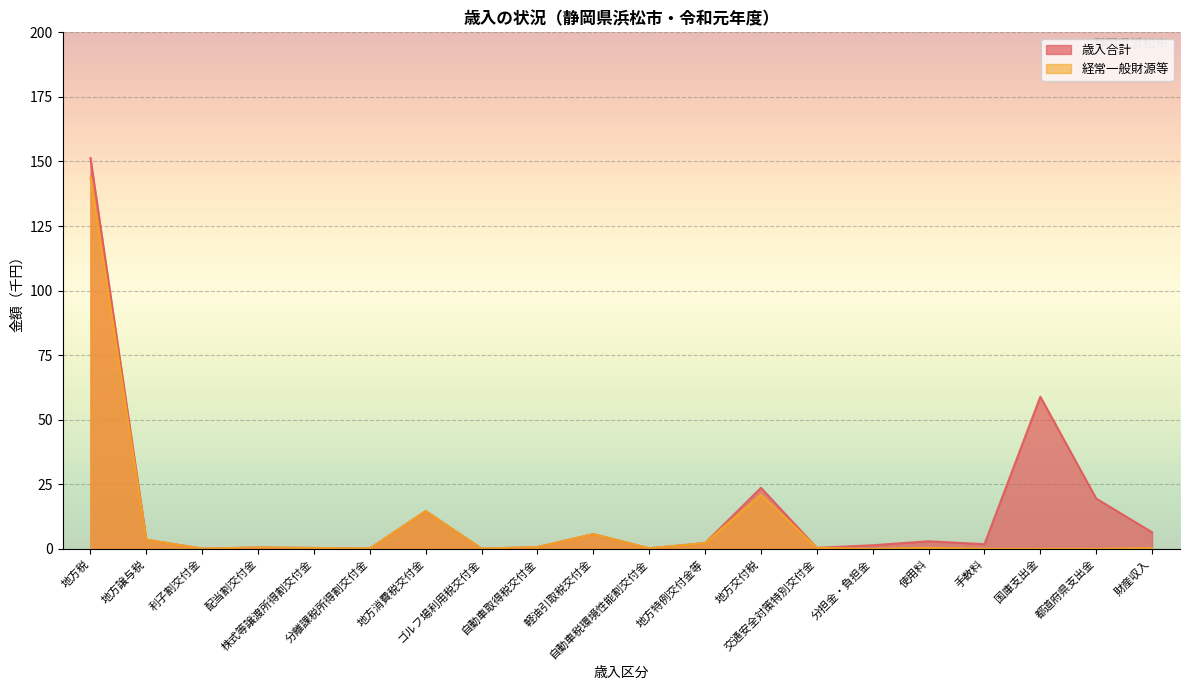

True or false: 歳入合計 and 経常一般財源等 intersect in this chart.

False